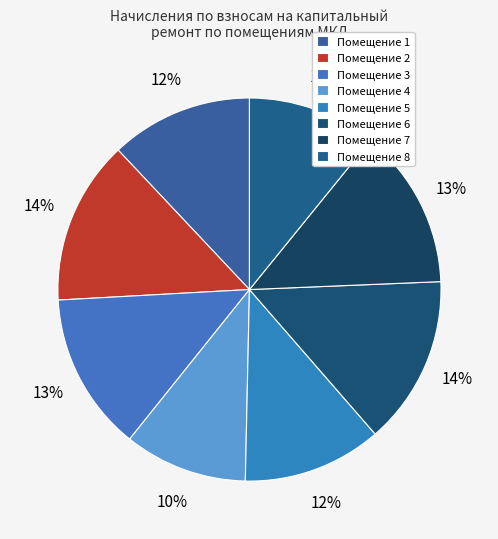

Count the number of slices in the pie.

8